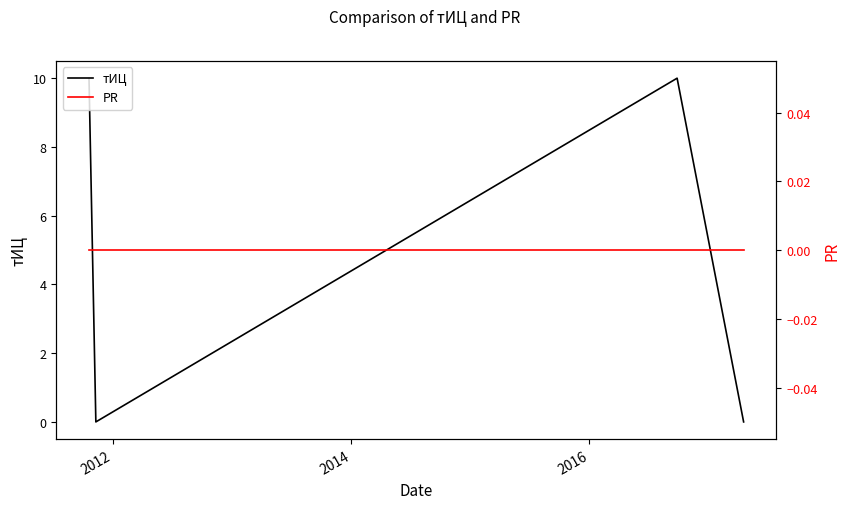

Reading left to right, list all the values displayed in this chart.

тИЦ: 10	0	10	0
PR: 0	0	0	0